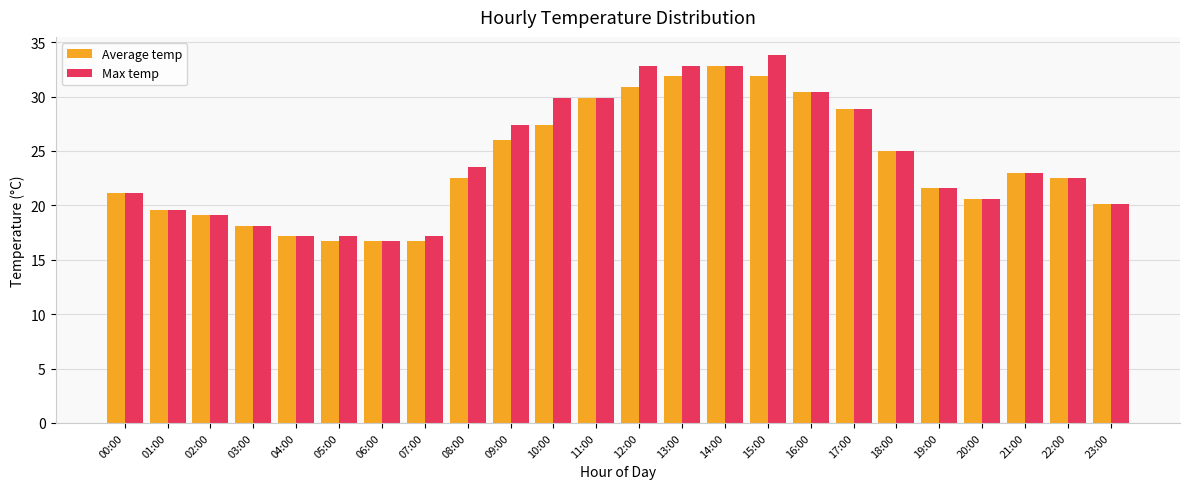

What is the average value of the Average temp series?

23.8